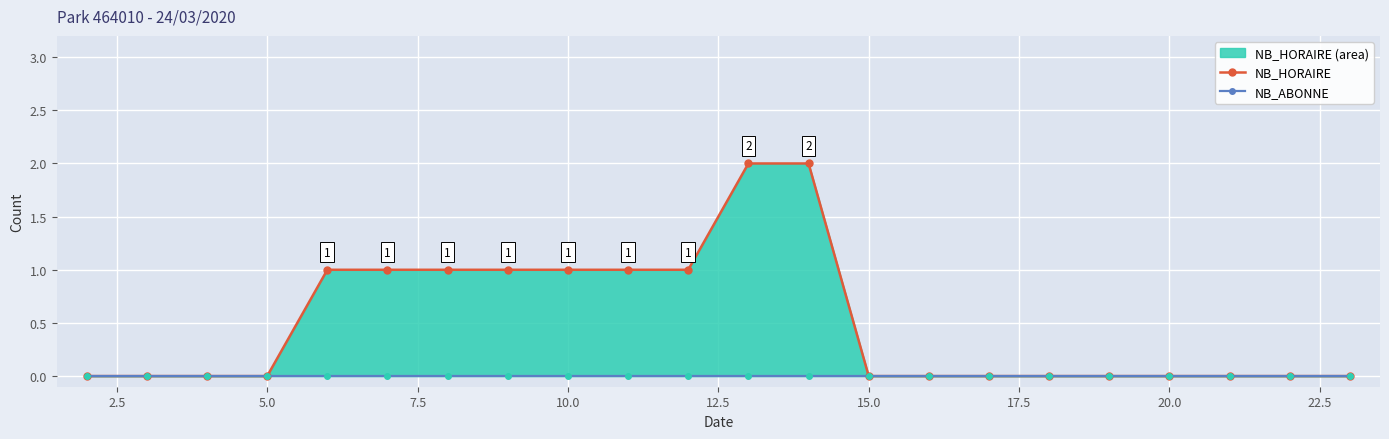

Rank the series by their average value, from lowest to highest.

NB_ABONNE, NB_HORAIRE